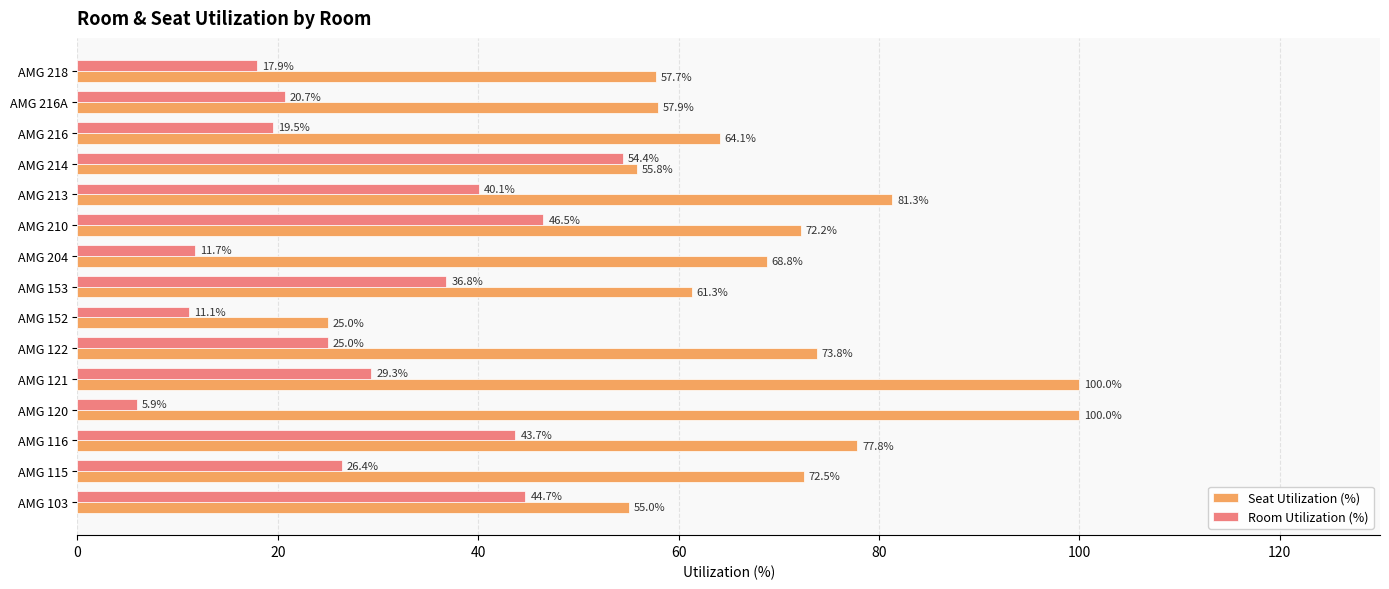

What is the minimum value shown in the chart?

5.9